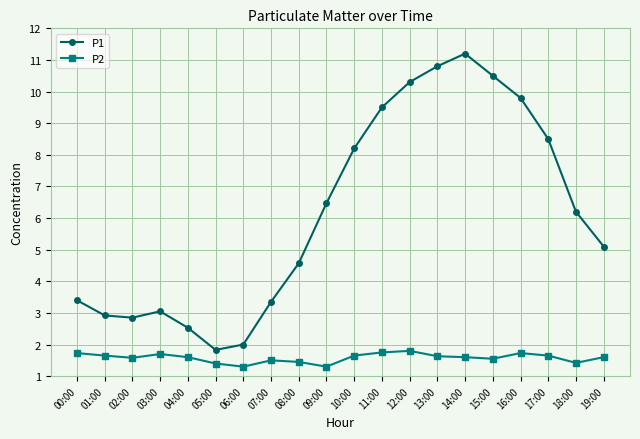

What is the minimum value for P2?

1.3